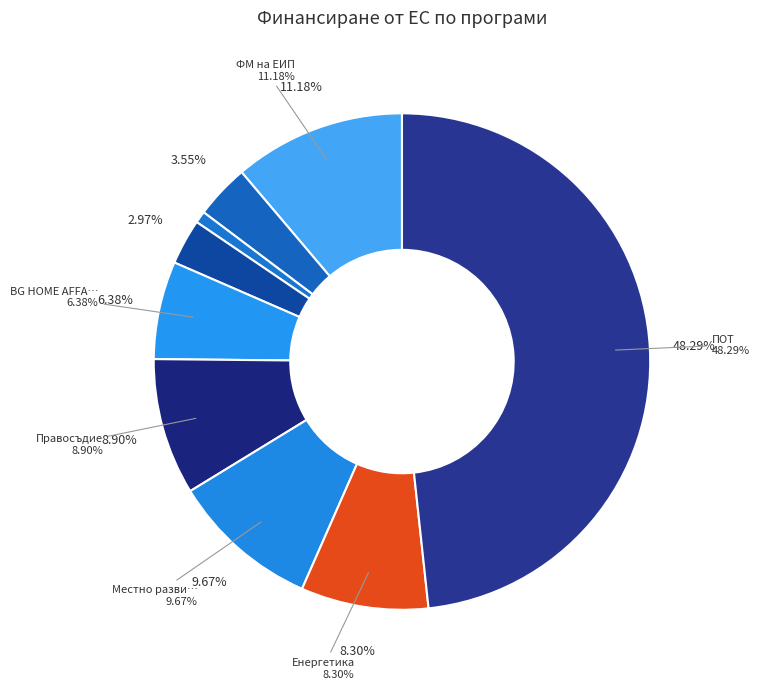

To the nearest percent, what percentage of the pie is Енергетика?

8%